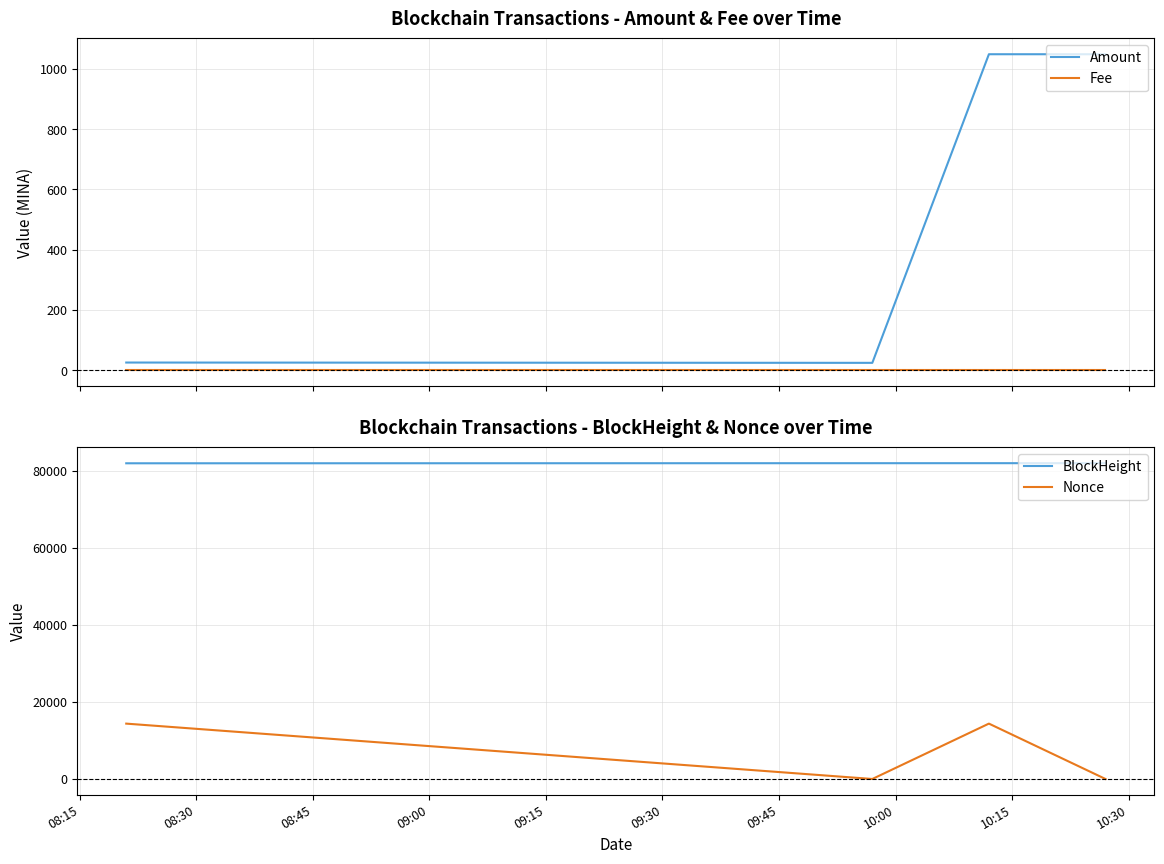

Count the number of data series in this chart.

4